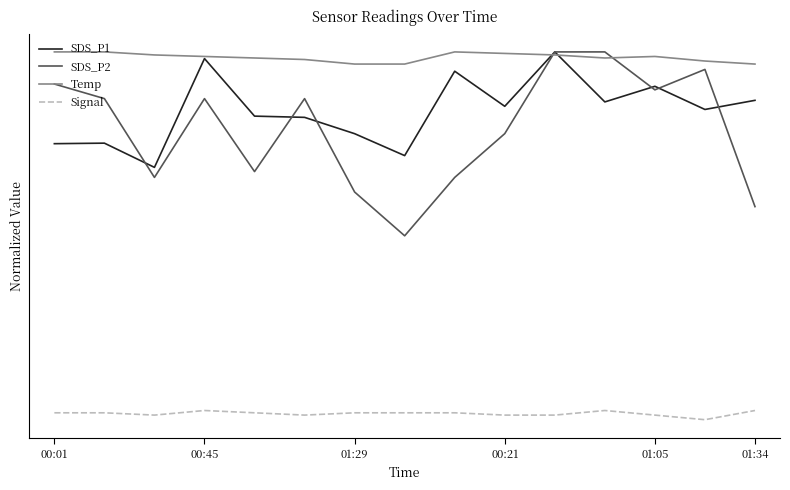

At which category does the chart reach its minimum across all series?

13